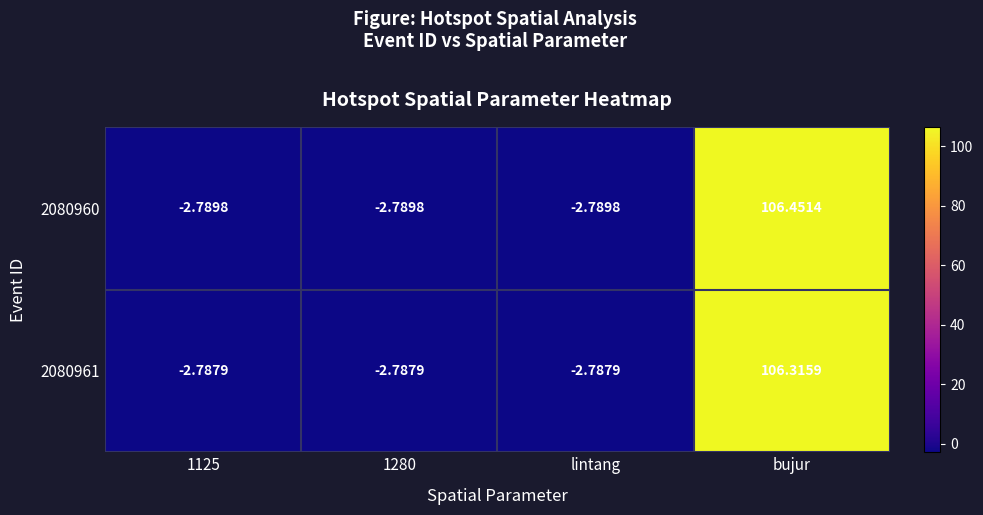

At which label does 2080960 first exceed -2?

bujur